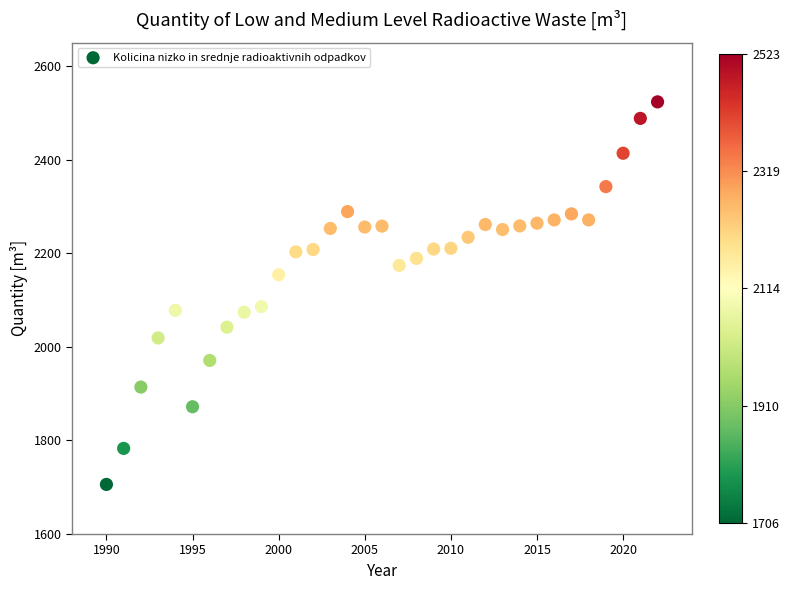

What is the range of Y values (max minus min)?

817.5